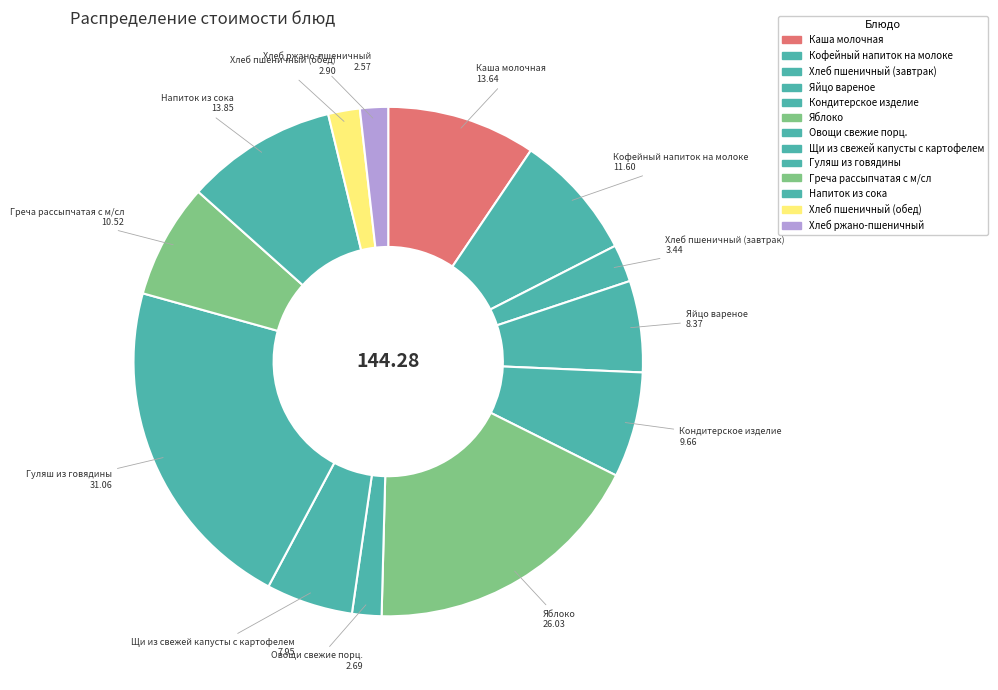

Approximately how many times larger is the value at Щи из свежей капусты с картофелем compared to Хлеб пшеничный (обед)?

2.7